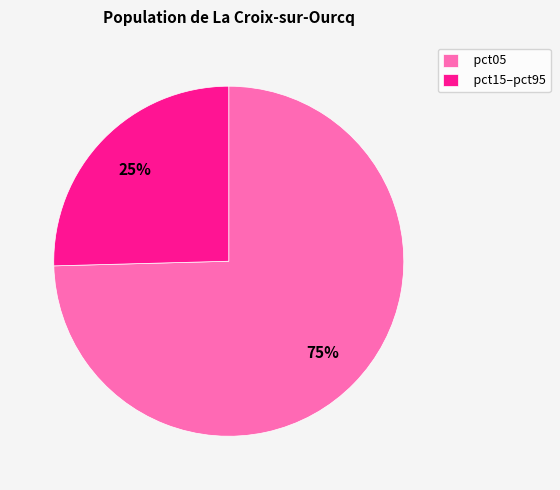

Which category has the smallest portion of the pie?

pct15–pct95